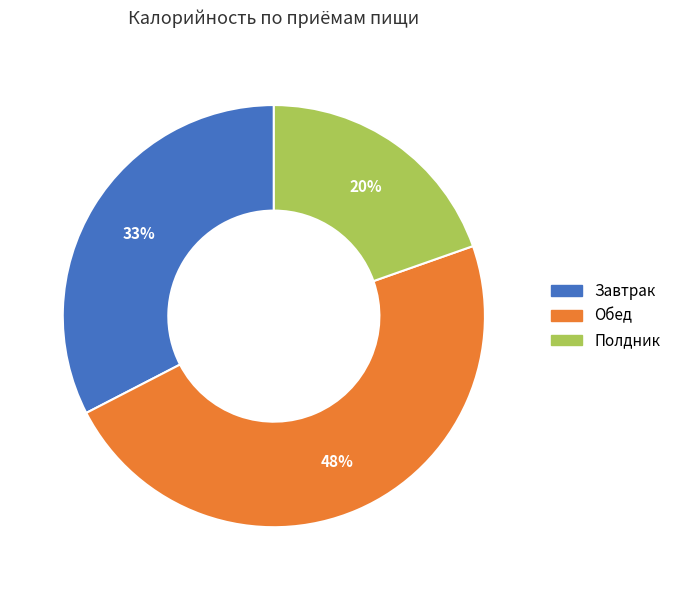

Does any single category account for the majority?

No